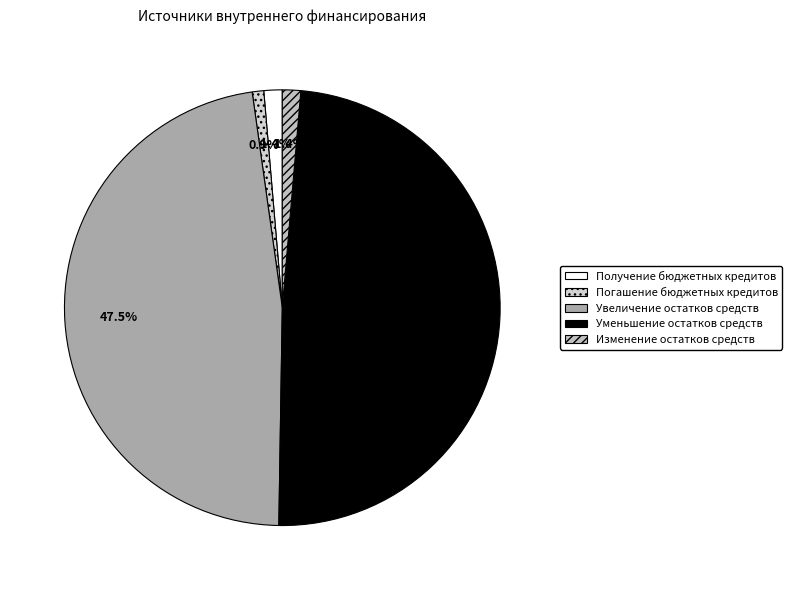

How many slices are in this pie chart?

5